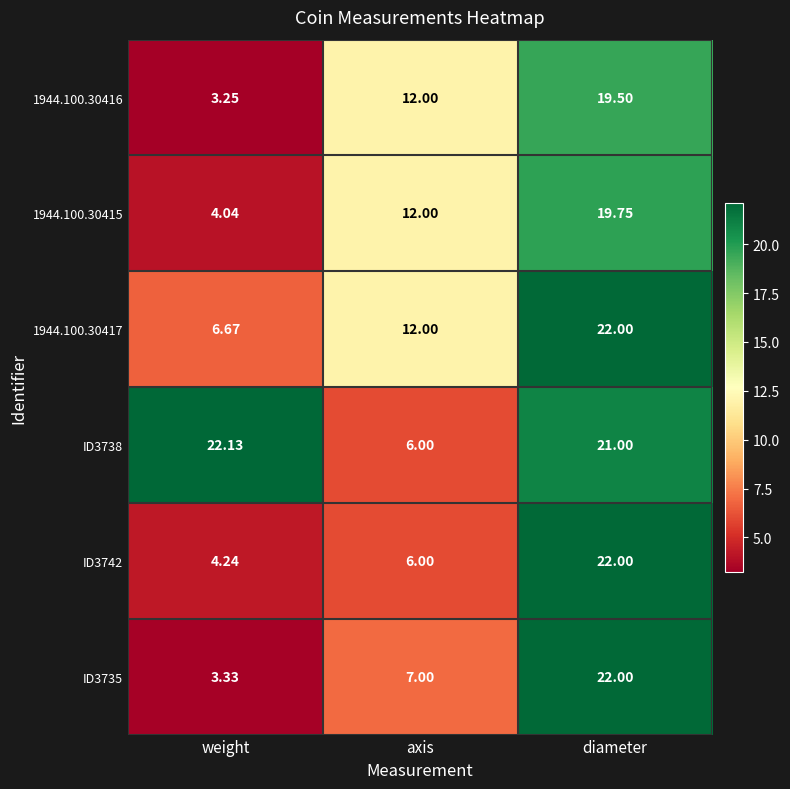

List the labels in order of ID3738 value, smallest first.

axis, diameter, weight